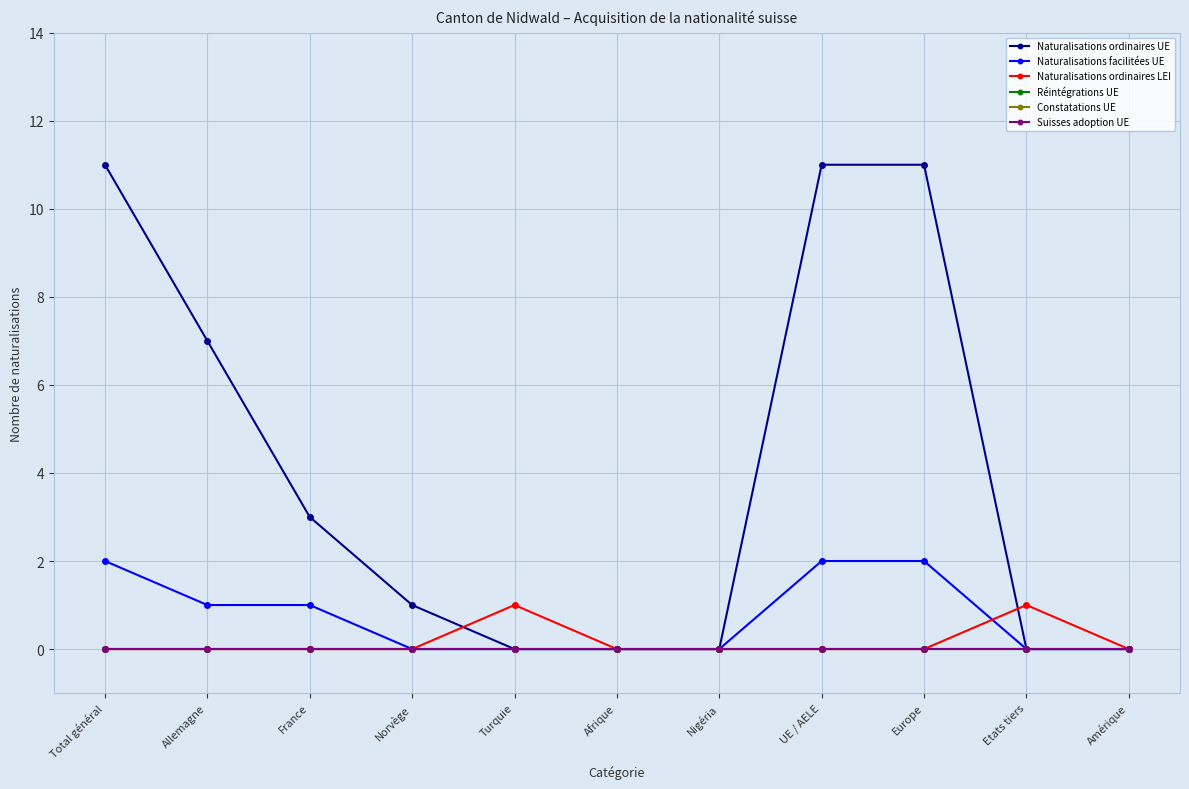

List the series in order of their peak value, highest first.

Naturalisations ordinaires UE, Naturalisations facilitées UE, Naturalisations ordinaires LEI, Réintégrations UE, Constatations UE, Suisses adoption UE